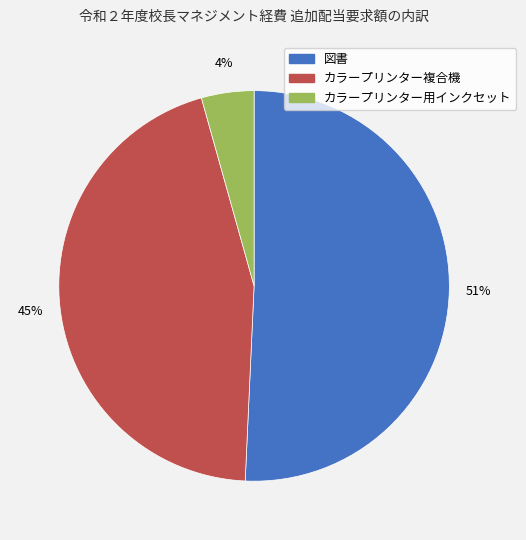

What percentage is the カラープリンター複合機 slice, to the nearest percent?

45%